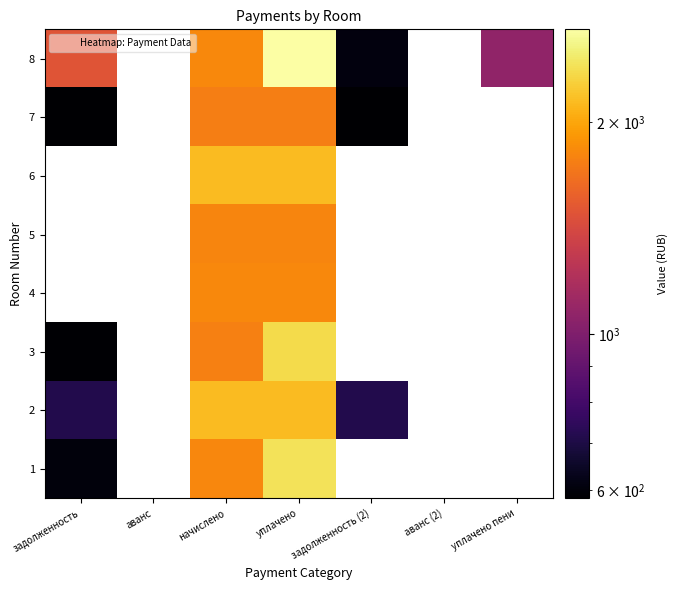

True or false: 8 has a value of 607.3 at задолженность (2).

True